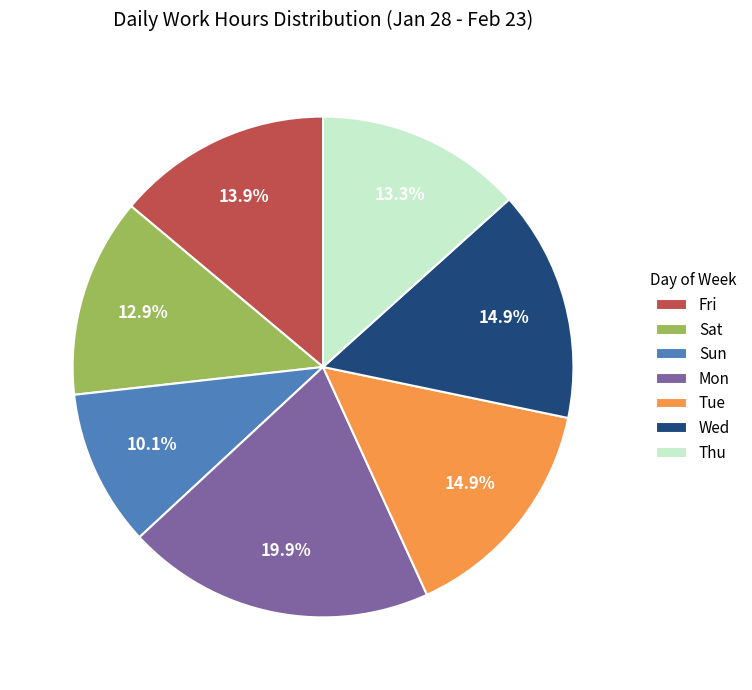

Is there a majority slice in this chart?

No